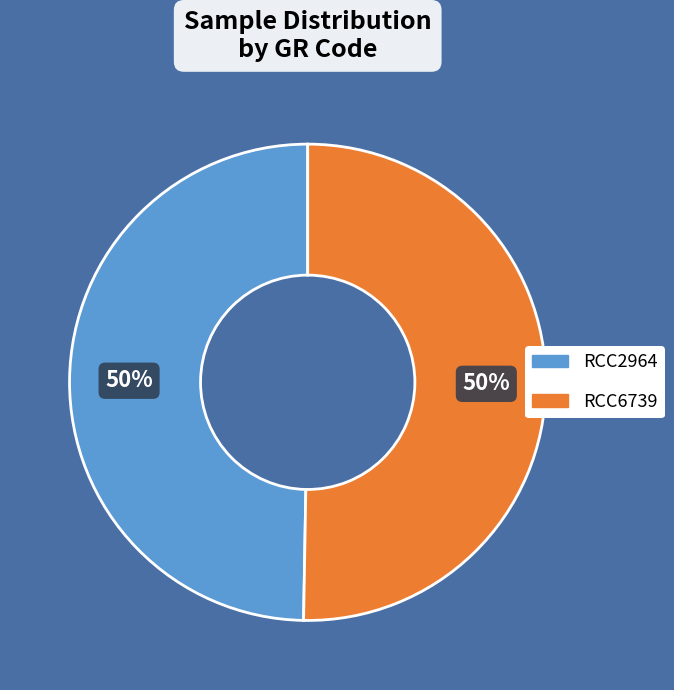

To the nearest percent, what is the average slice percentage?

50%